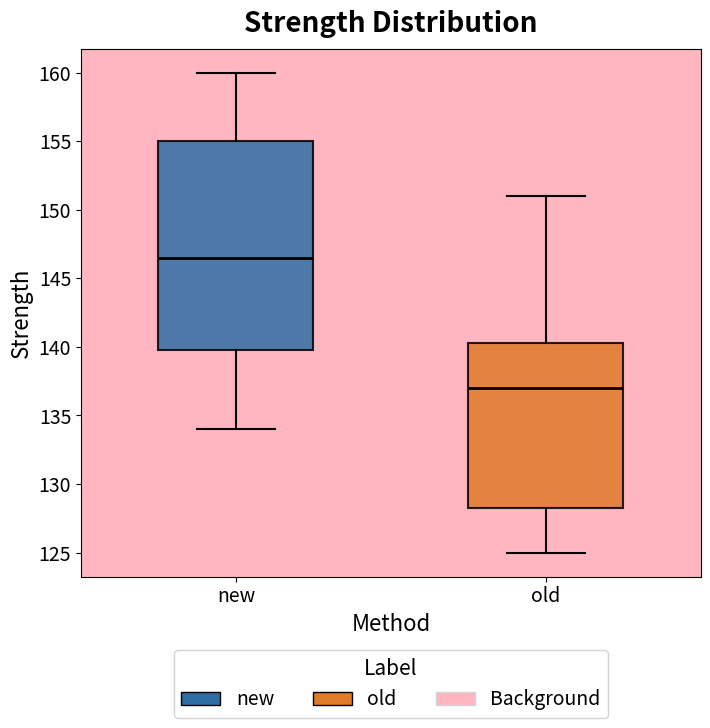

Reading left to right, transcribe this box plot: for each box, give where its median line is, the range the box spans, and where its two whiskers end, as read against the y-axis. The values are not printed on the chart, so give them approximately, as read against the axis.

new: median 146.5, box 140.0 to 155.0, whiskers 134.0 to 160.0
old: median 137.0, box 128.5 to 140.5, whiskers 125.0 to 151.0